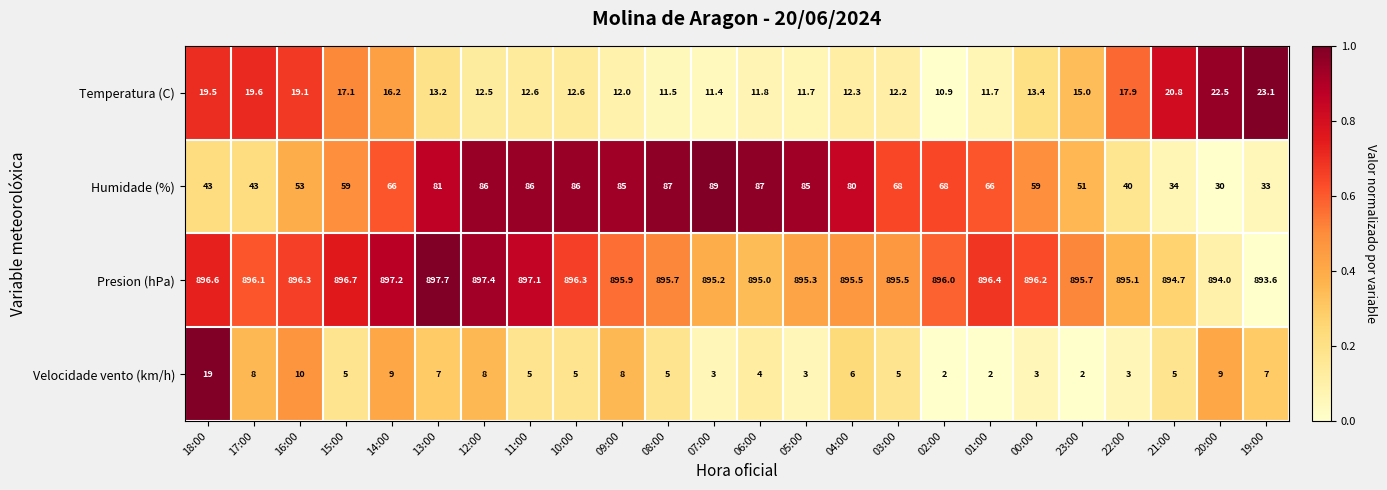

Which series changed the most between 01:00 and 23:00?

Humidade (%)